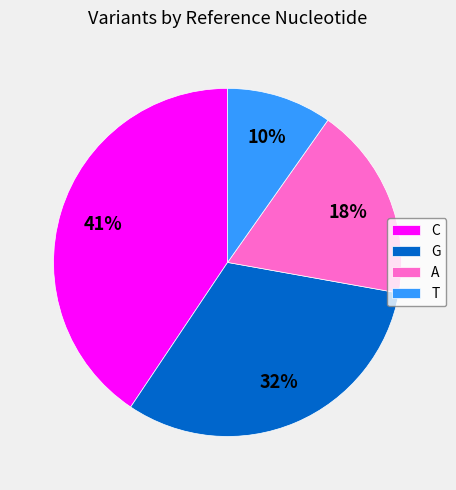

How many segments does this pie chart have?

4